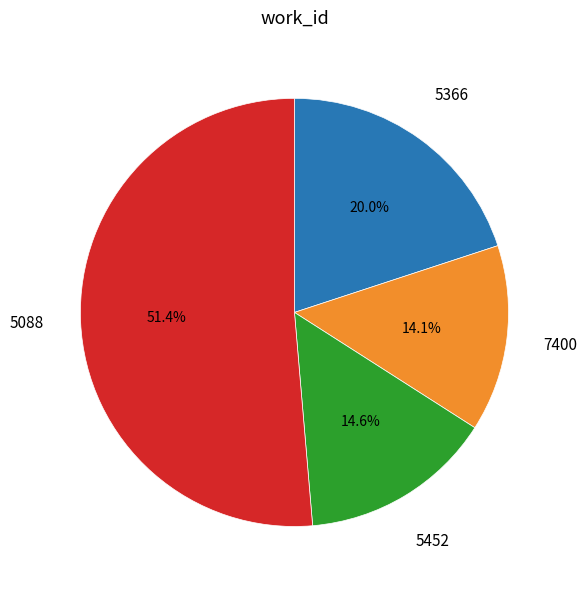

How many slices are in this pie chart?

4